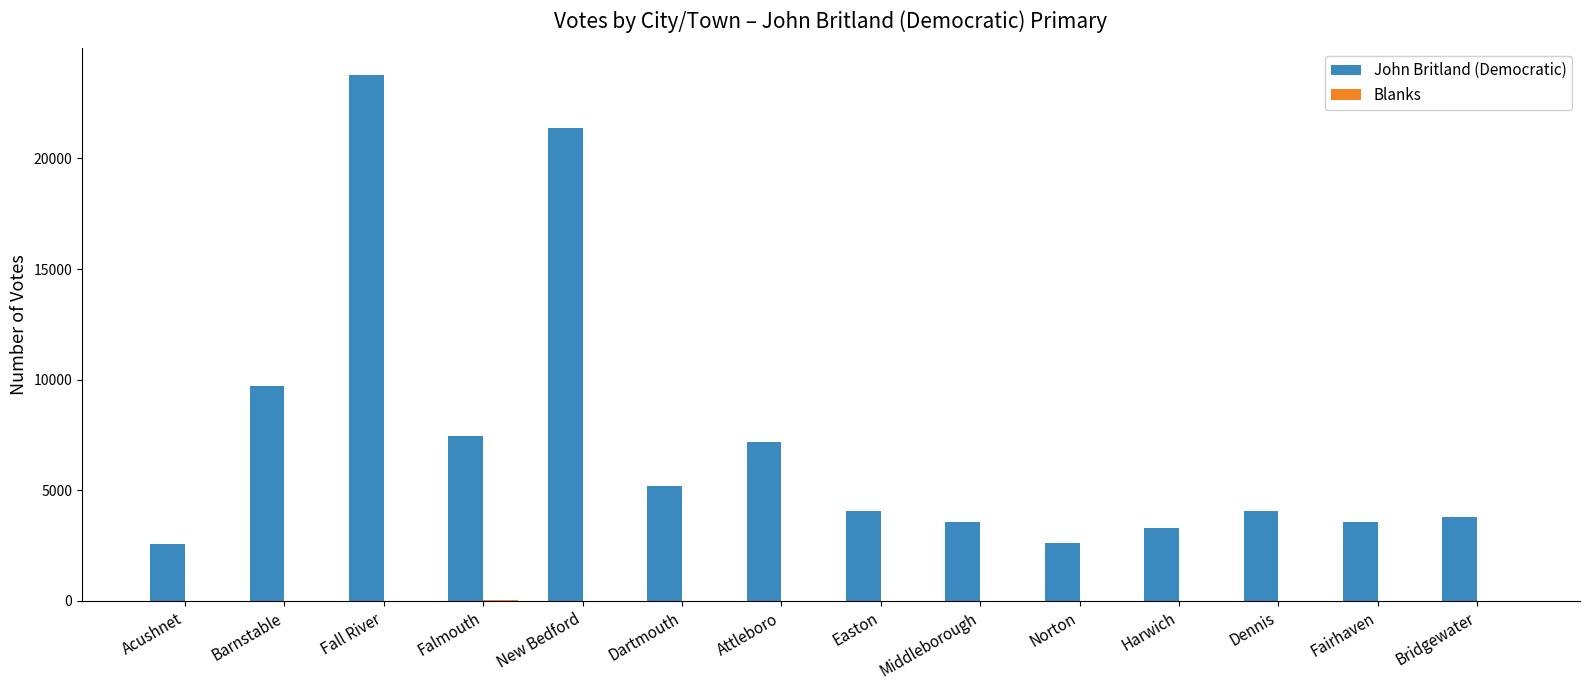

Between Fall River and Norton, which series saw the biggest shift?

John Britland (Democratic)